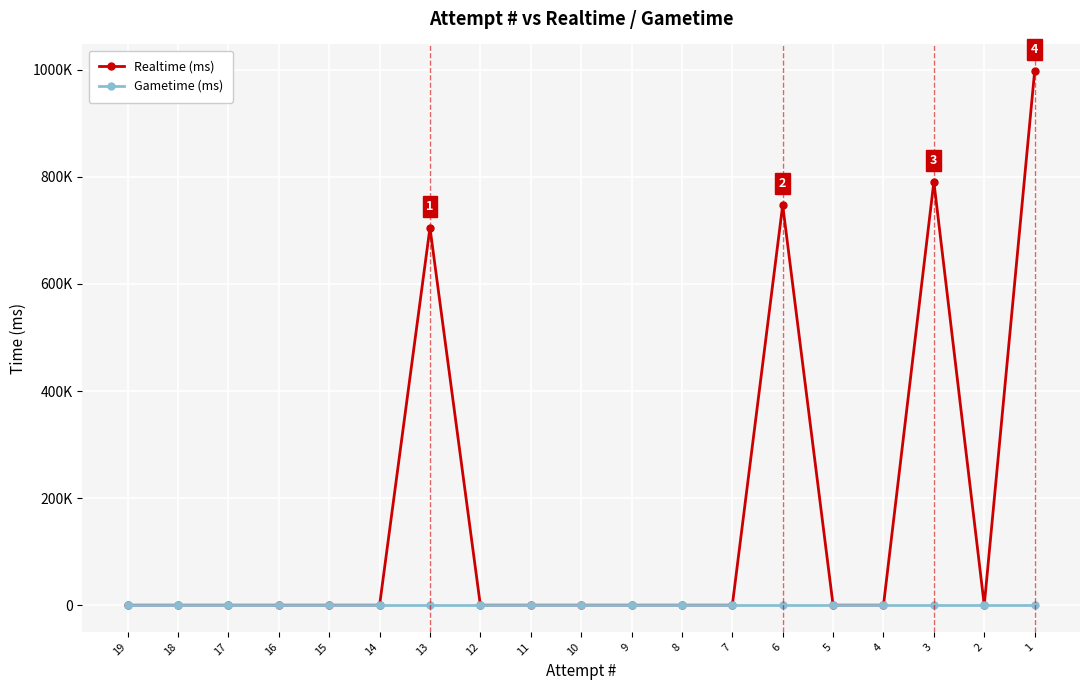

In Realtime (ms), how many points are lower than both neighbors (excluding endpoints)?

1